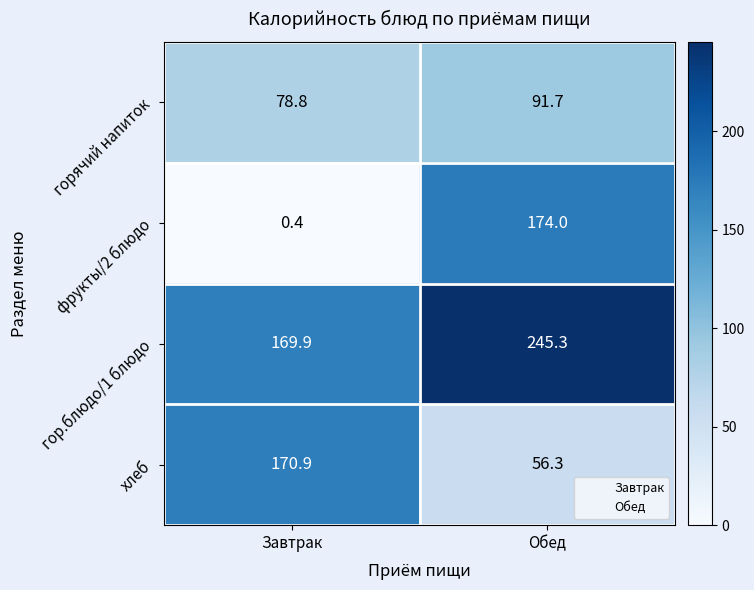

The value of хлеб at Обед is 56.3. True or false?

True